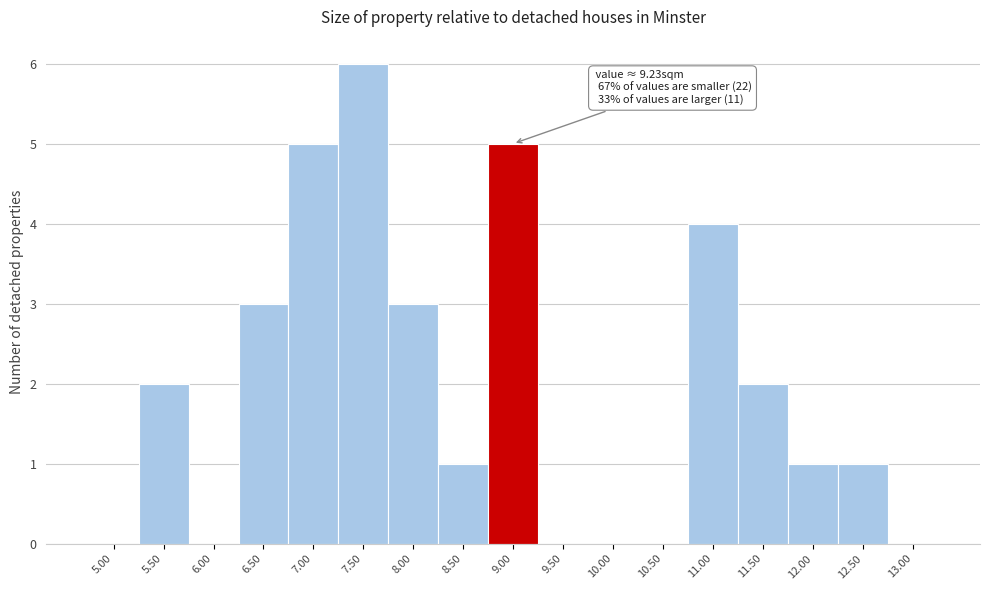

Reading left to right, extract all data points from this chart.

5.00=0	5.50=2	6.00=0	6.50=3	7.00=5	7.50=6	8.00=3	8.50=1	9.00=5	9.50=0	10.00=0	10.50=0	11.00=4	11.50=2	12.00=1	12.50=1	13.00=0